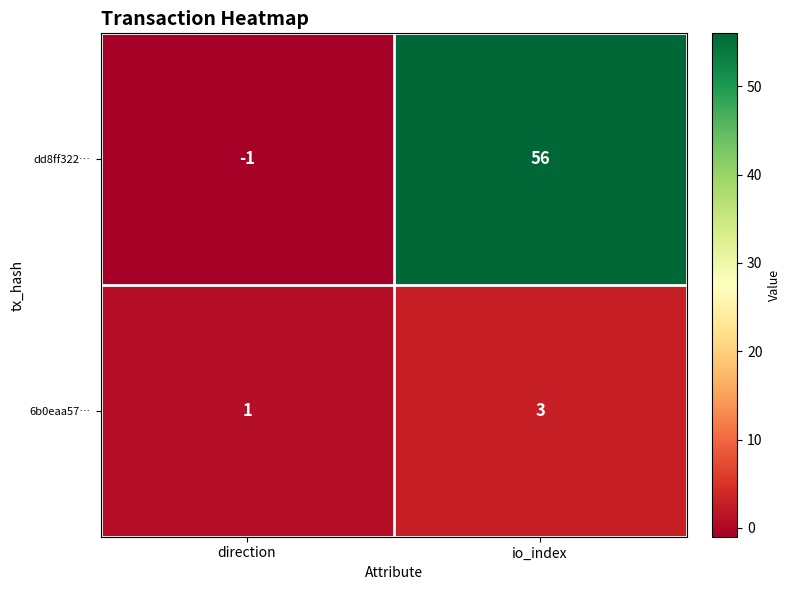

At which category is the sum across all series the highest?

io_index